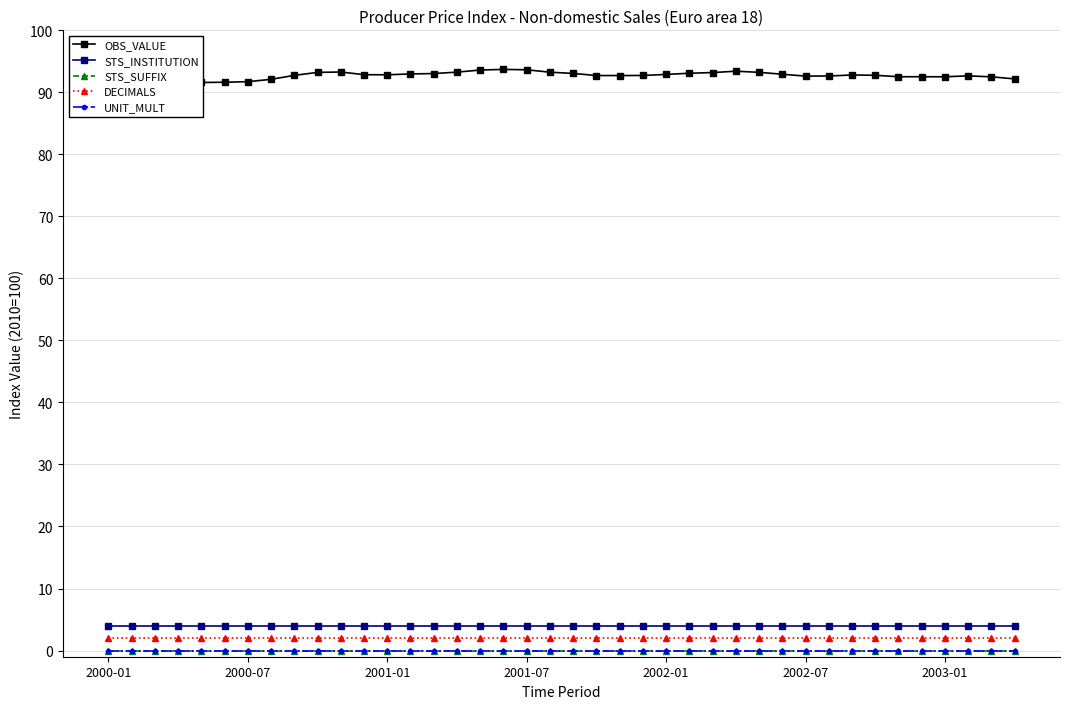

What position from the left is 11?

12